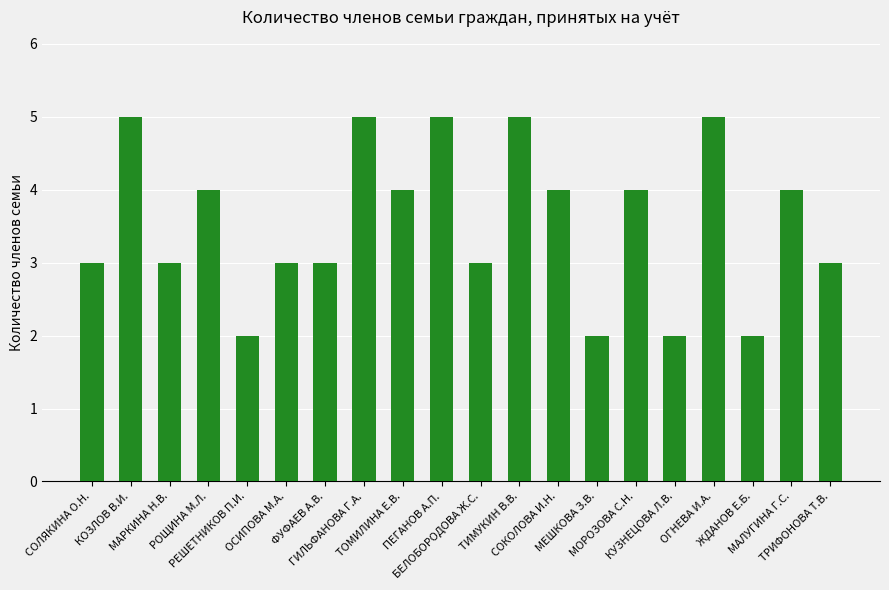

How many bars are there in total?

20